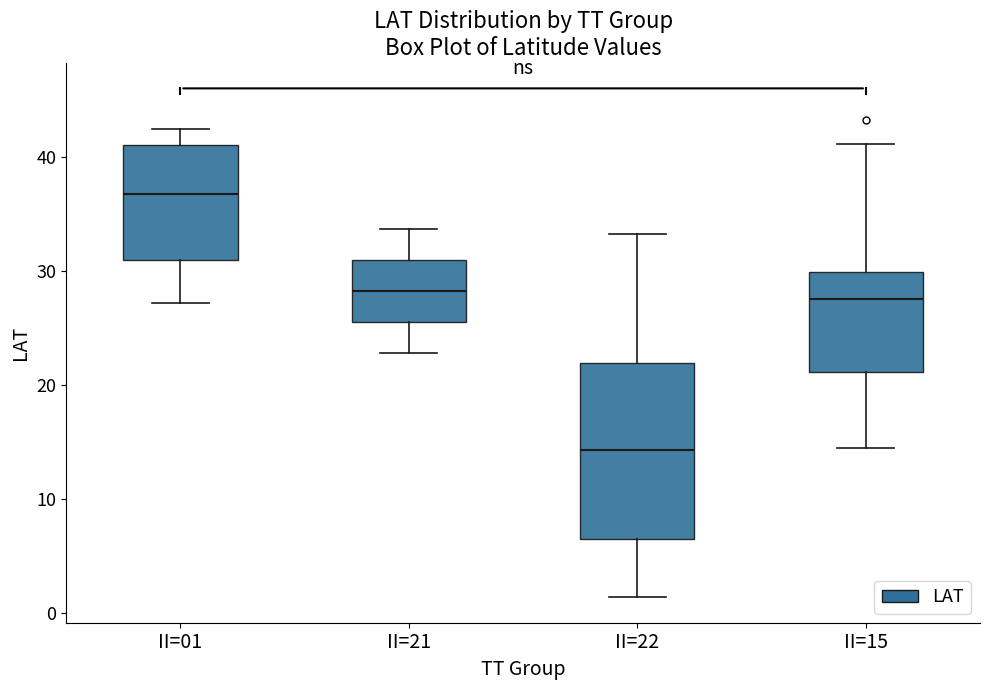

Which box has the highest median line?

II=01